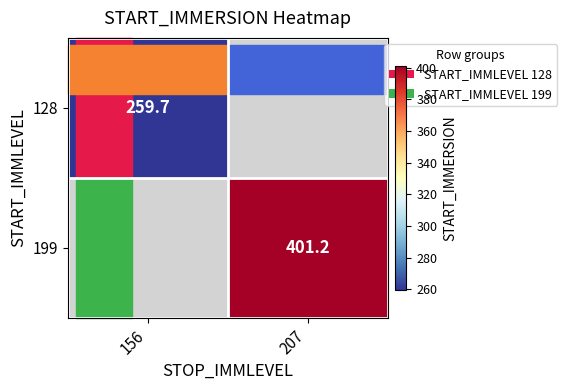

True or false: 128 has a value of 98.7 at 156.

False